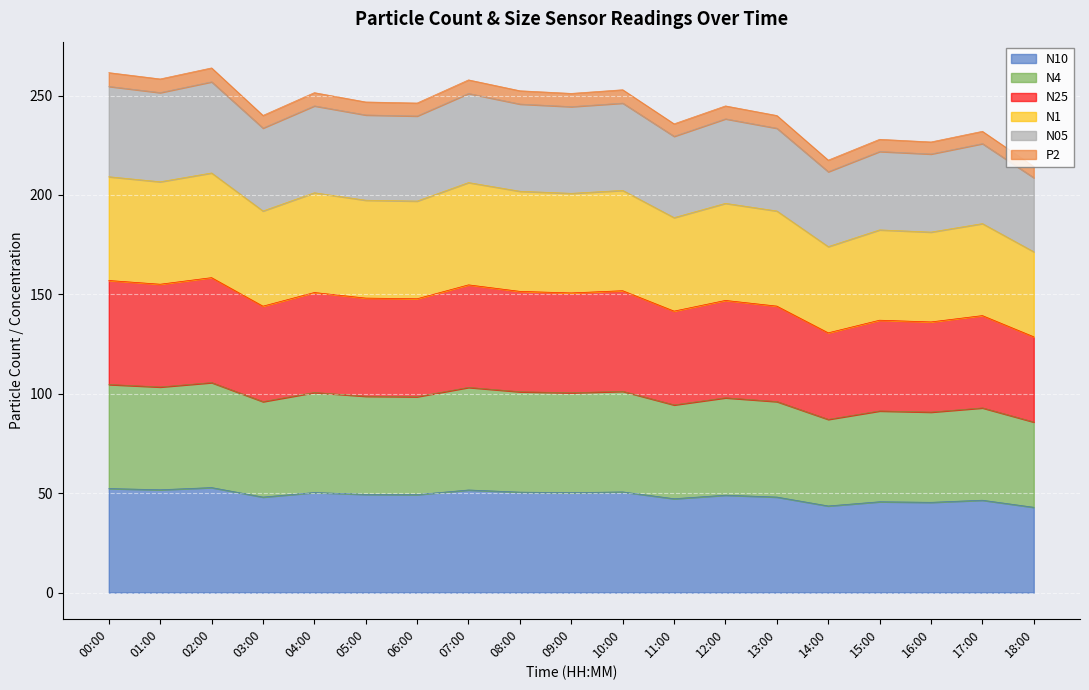

What is the total value across all series at 14:00?

217.5